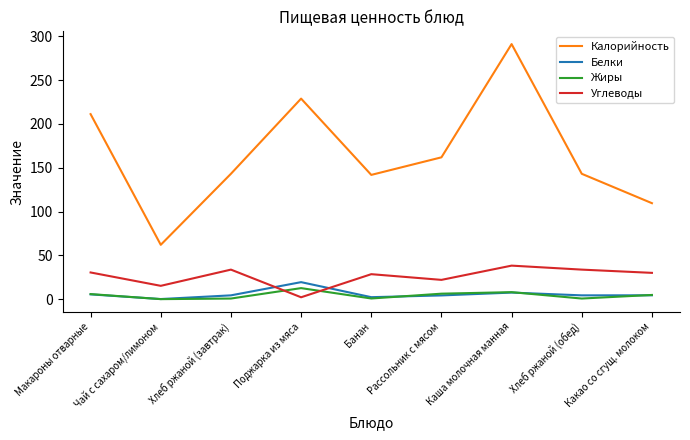

Which series has the widest spread of values?

Калорийность